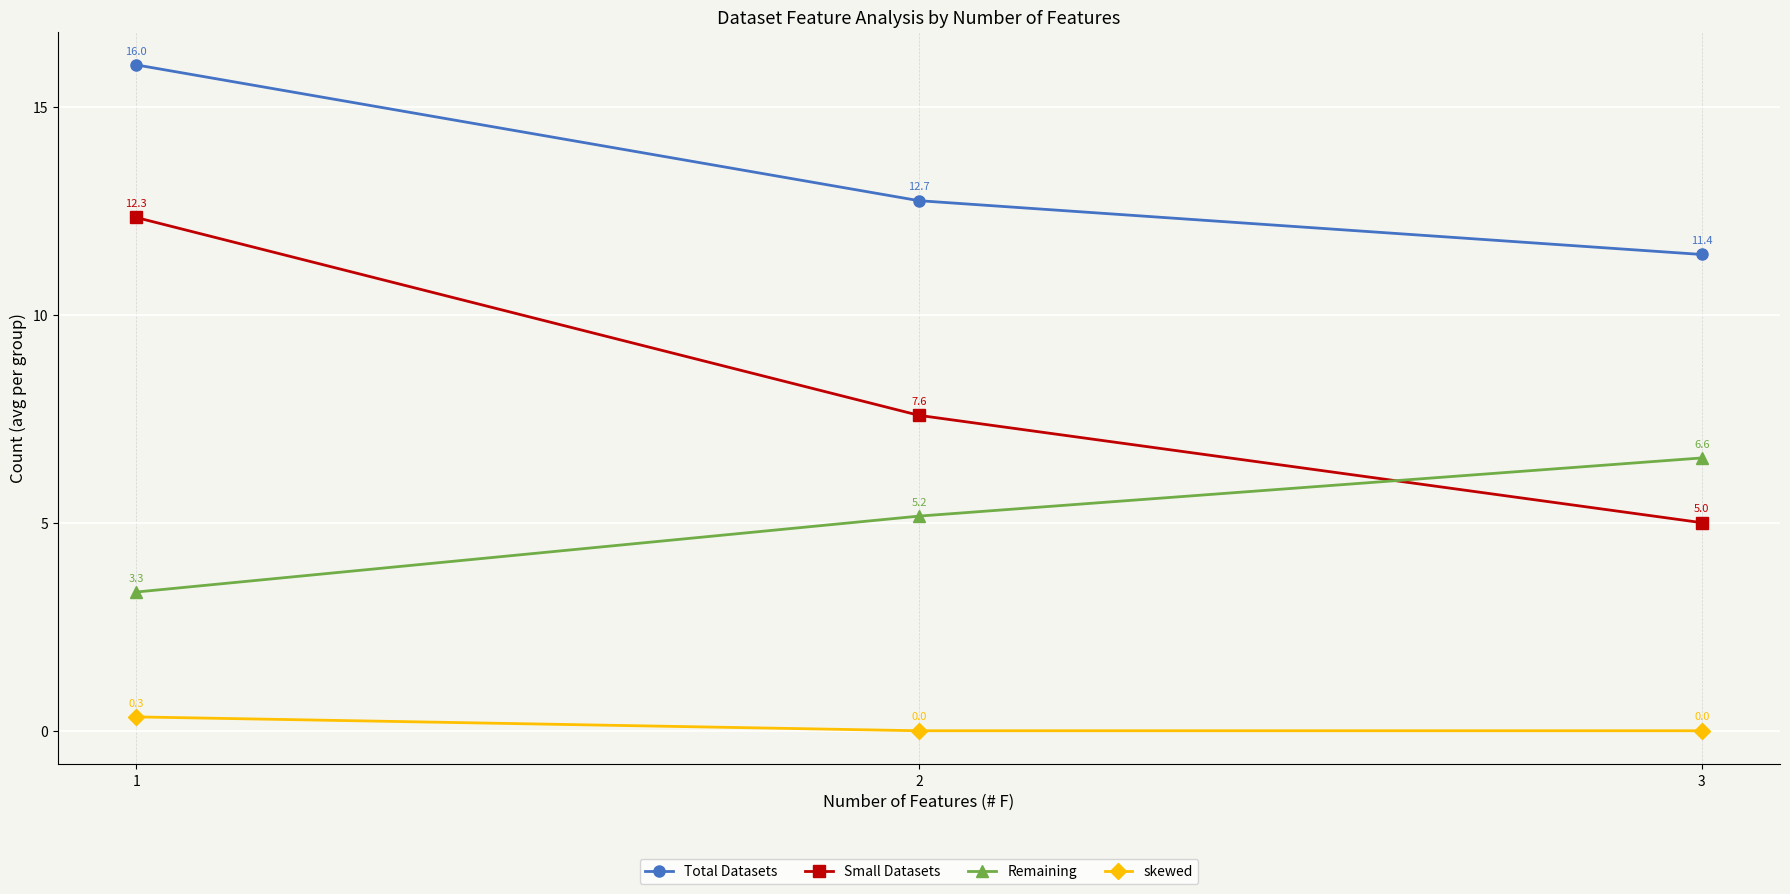

What is the difference between the maximum and minimum values in the skewed series?

0.3